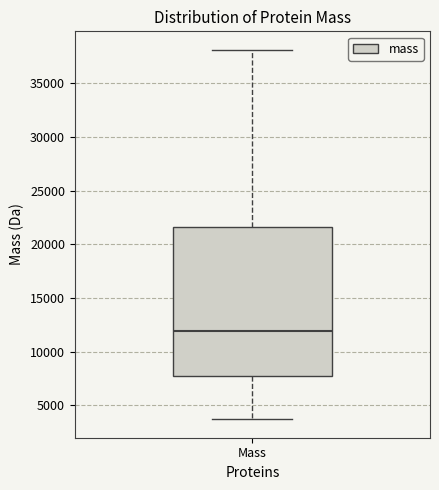

Read this box plot against the y-axis: the position of the median line, the range covered by the box, and the ends of both whiskers. The values are not printed on the chart, so give them approximately, as read against the axis.

median 12000, box 8000 to 21500, whiskers 3500 to 38000